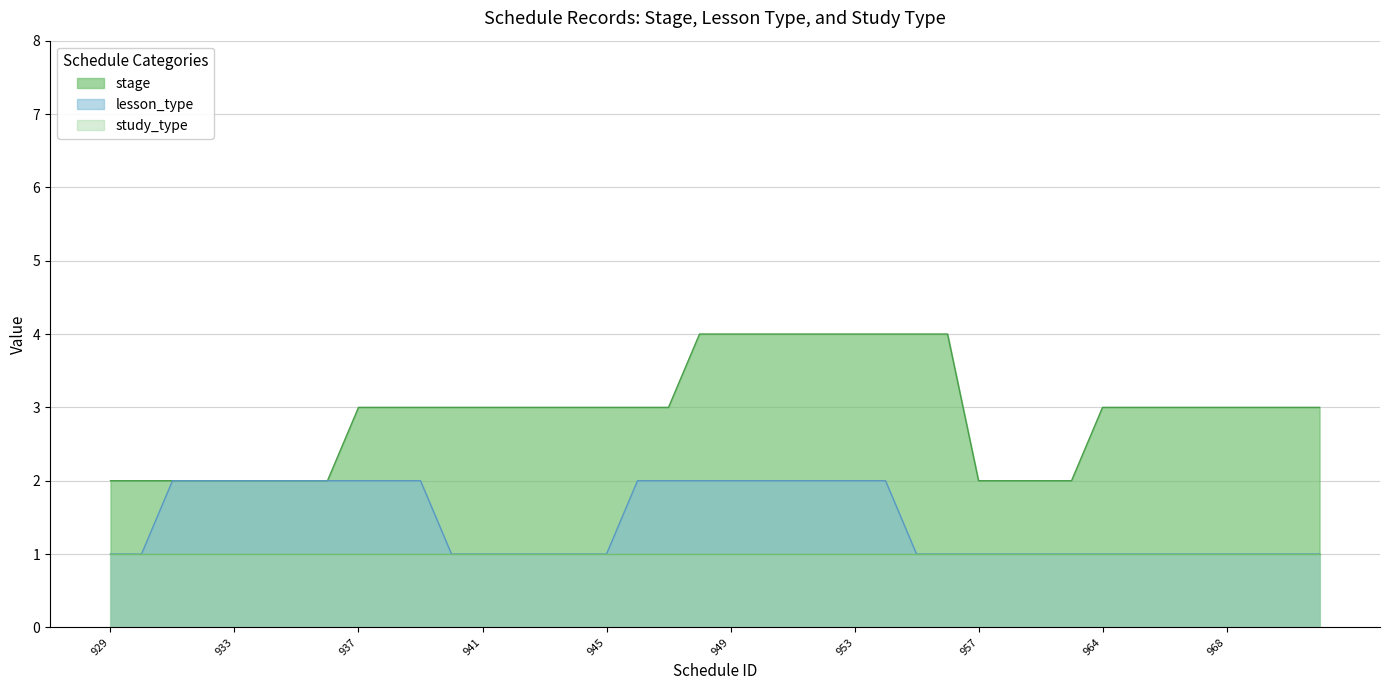

Where does the stage series first go above 3?

948